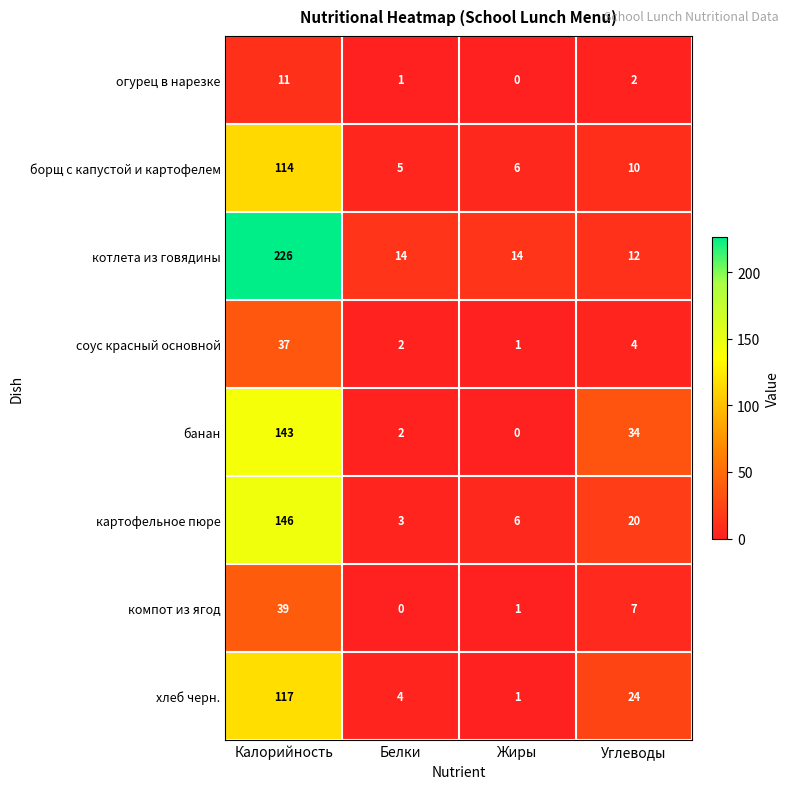

The value of банан at Белки is 0. True or false?

False